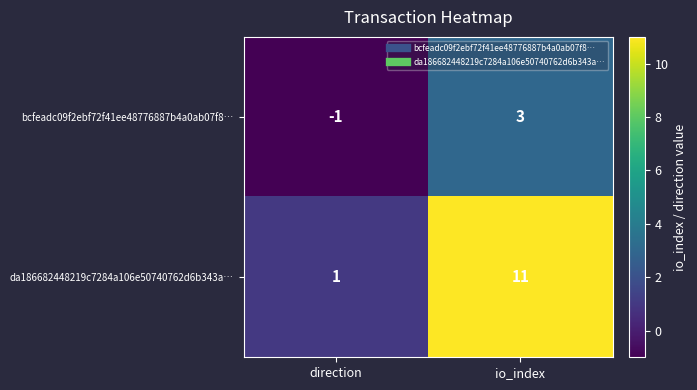

True or false: da186682448219c7284a106e50740762d6b343a… has a value of 1 at direction.

True